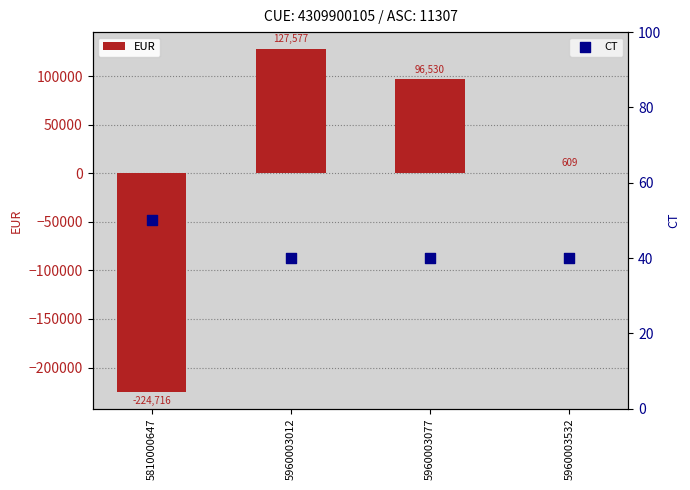

Which series has the largest total across all categories?

CT